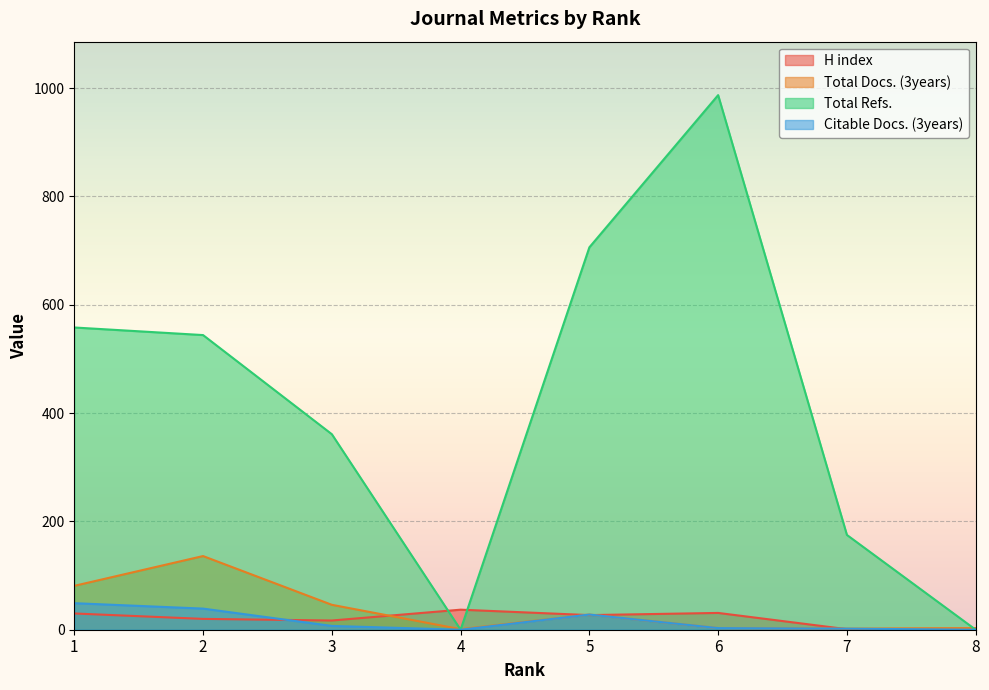

How many lines are shown in the chart?

4